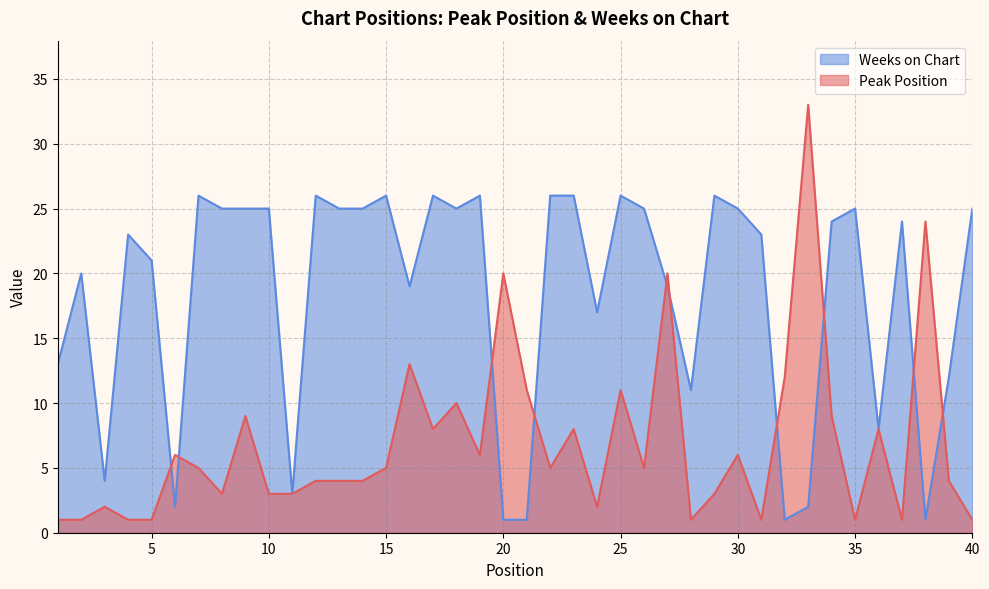

List the labels in order of Peak Position value, smallest first.

1, 2, 4, 5, 28, 31, 35, 37, 40, 3, 24, 8, 10, 11, 29, 12, 13, 14, 39, 7, 15, 22, 26, 6, 19, 30, 17, 23, 36, 9, 34, 18, 21, 25, 32, 16, 20, 27, 38, 33